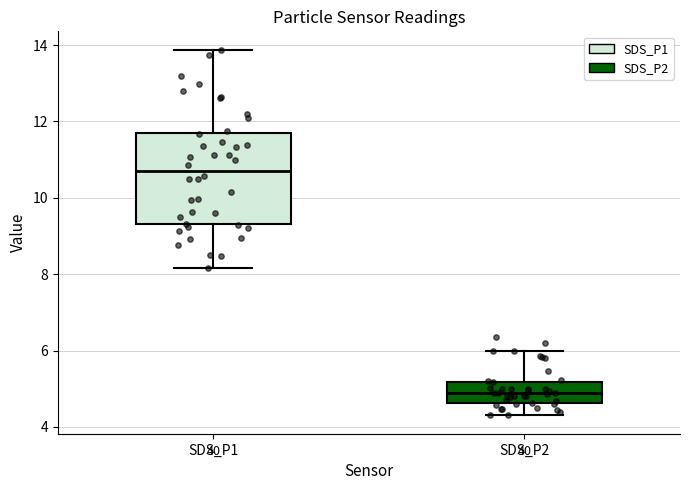

Reading left to right, transcribe this box plot: for each box, give where its median line is, the range the box spans, and where its two whiskers end, as read against the y-axis. The values are not printed on the chart, so give them approximately, as read against the axis.

SDS_P1: median 10.8, box 9.4 to 11.6, whiskers 8.2 to 13.8
SDS_P2: median 4.8, box 4.6 to 5.2, whiskers 4.4 to 6.0